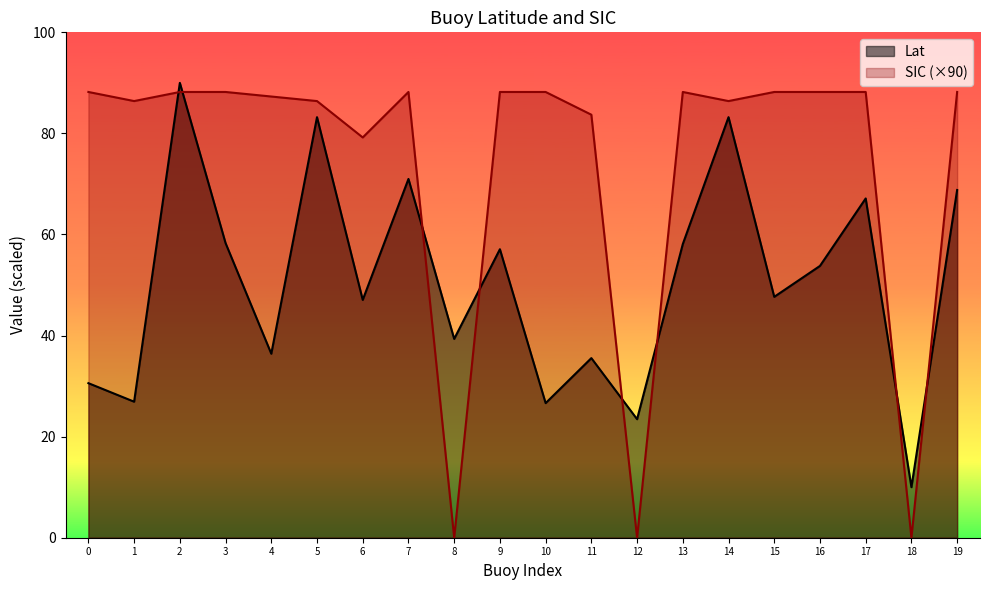

What is the difference between the maximum and second lowest values in the Lat series?

66.5